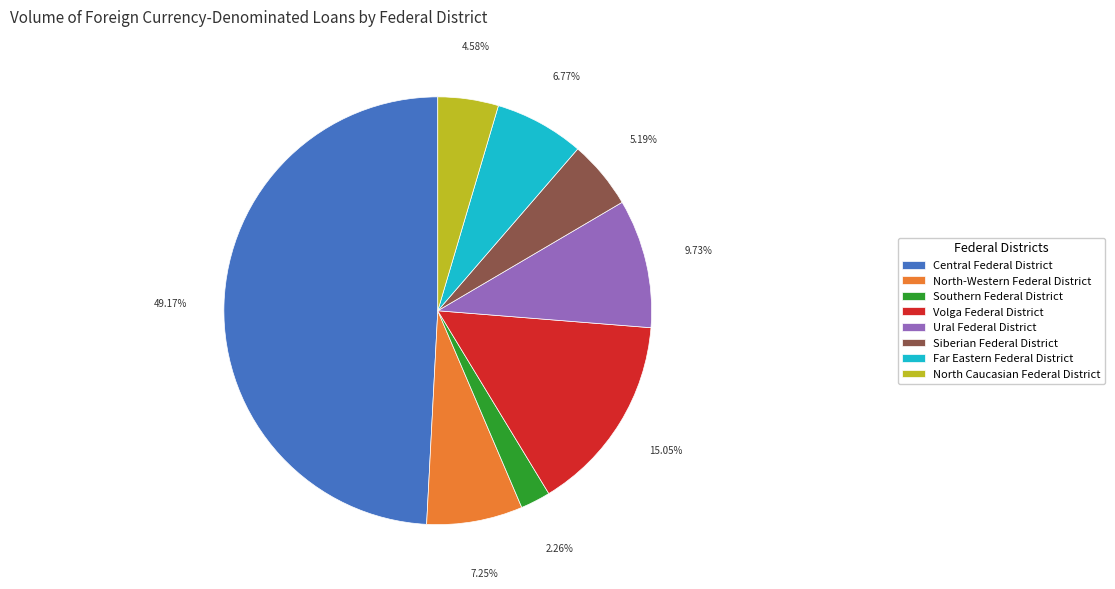

To the nearest percent, what portion does Far Eastern Federal District represent?

7%